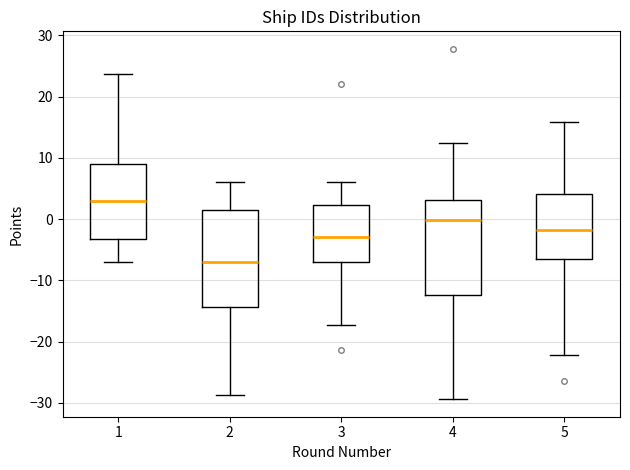

Reading left to right, transcribe this box plot: for each box, give where its median line is, the range the box spans, and where its two whiskers end, as read against the y-axis. The values are not printed on the chart, so give them approximately, as read against the axis.

1: median 3, box -3 to 9, whiskers -7 to 24
2: median -7, box -14 to 2, whiskers -29 to 6
3: median -3, box -7 to 2, whiskers -17 to 6
4: median 0, box -12 to 3, whiskers -29 to 12
5: median -2, box -6 to 4, whiskers -22 to 16